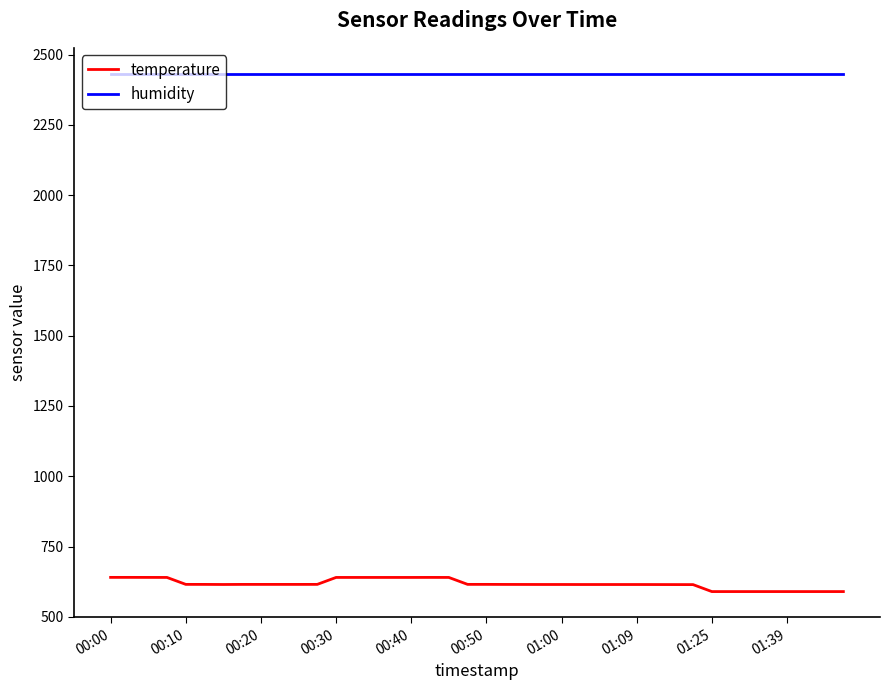

What is the difference between the maximum and minimum values in the temperature series?

50.5